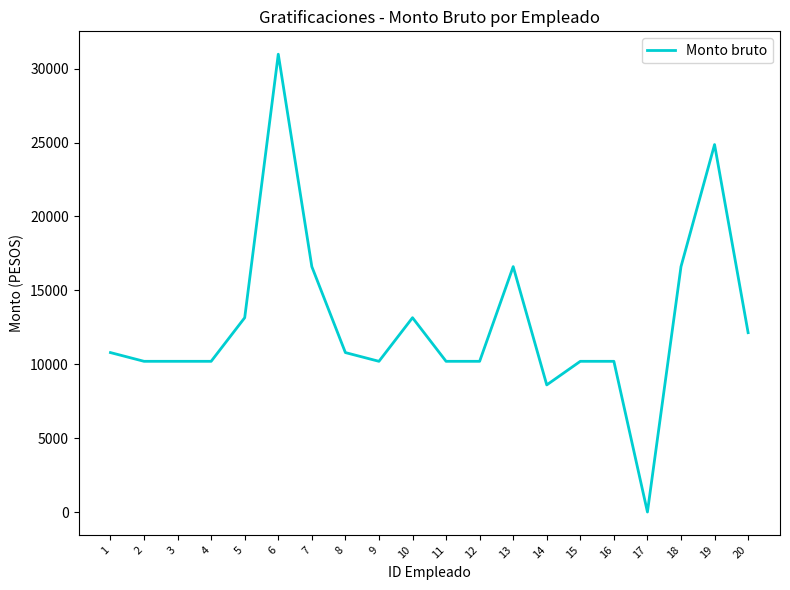

What is the difference between the values at 20 and 4?

1937.4